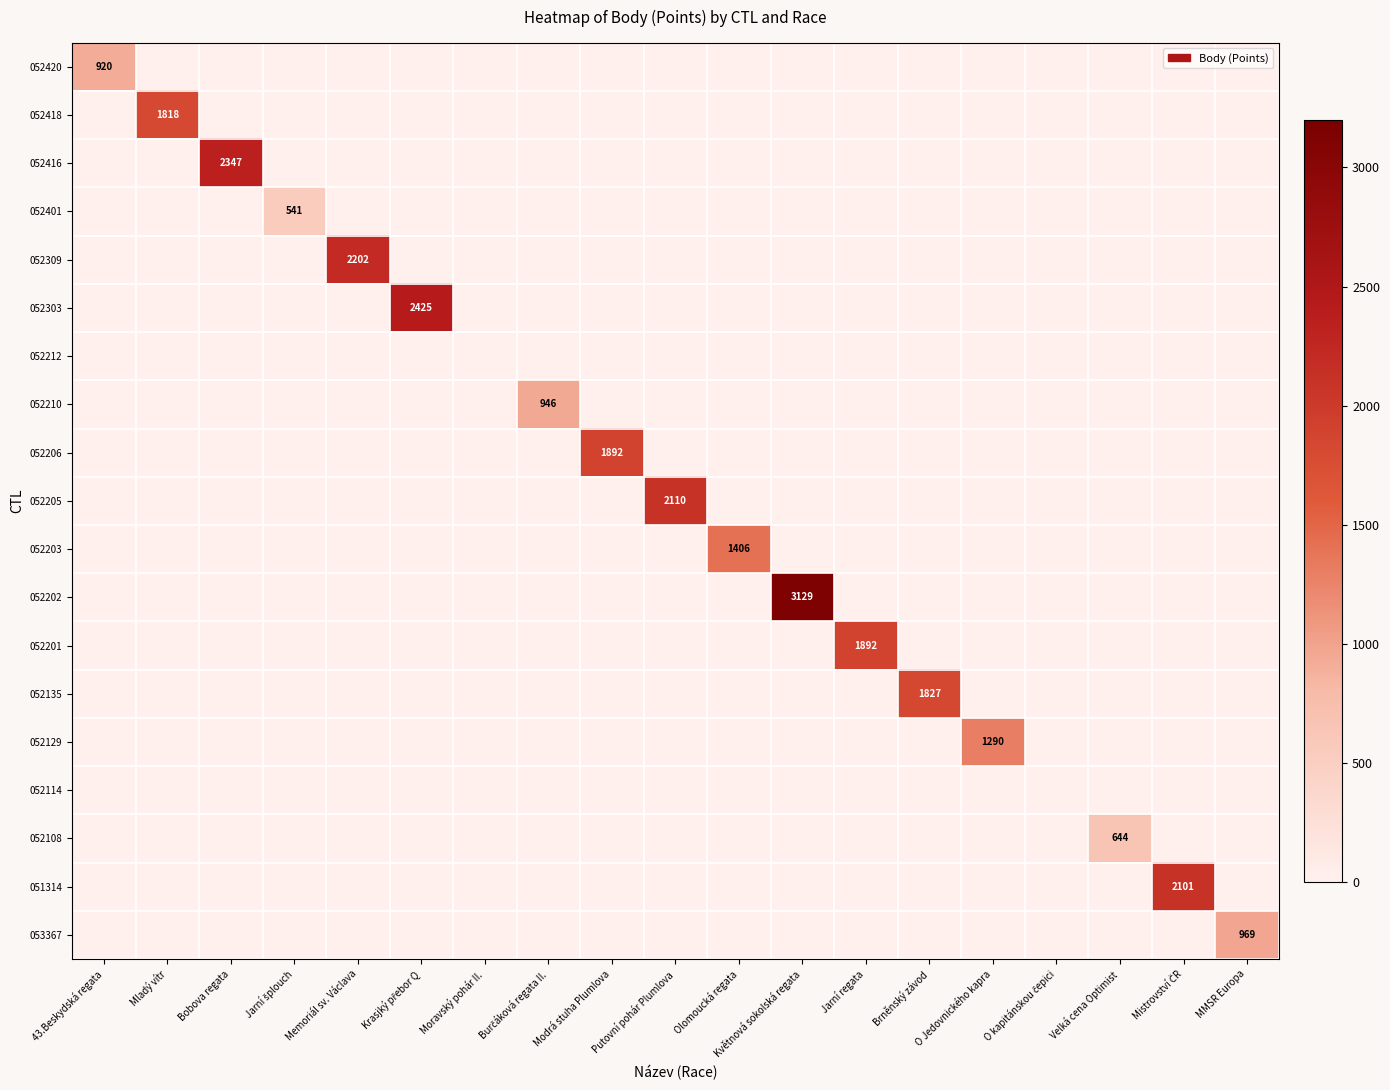

Between Bobova regata and Krasjký přebor Q, which series saw the biggest shift?

052303